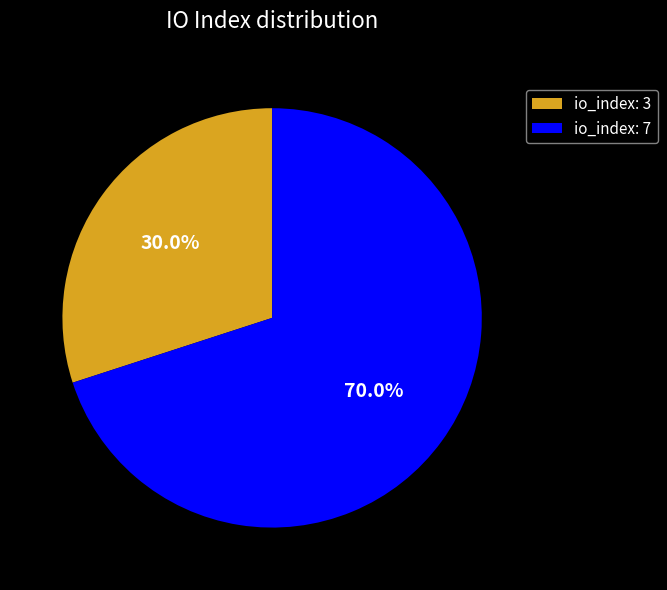

How much of the chart is everything except io_index: 7?

30.0%